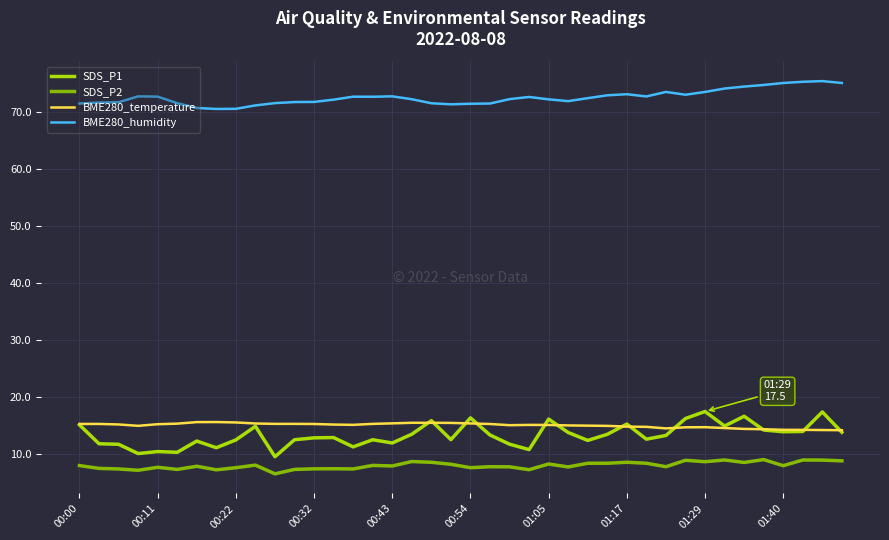

Which series has the largest total across all categories?

BME280_humidity